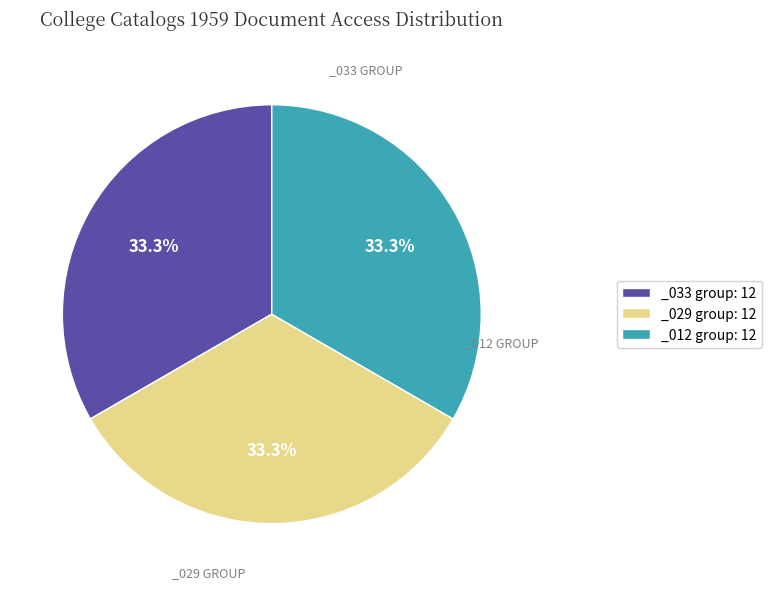

Is there a majority slice in this chart?

No